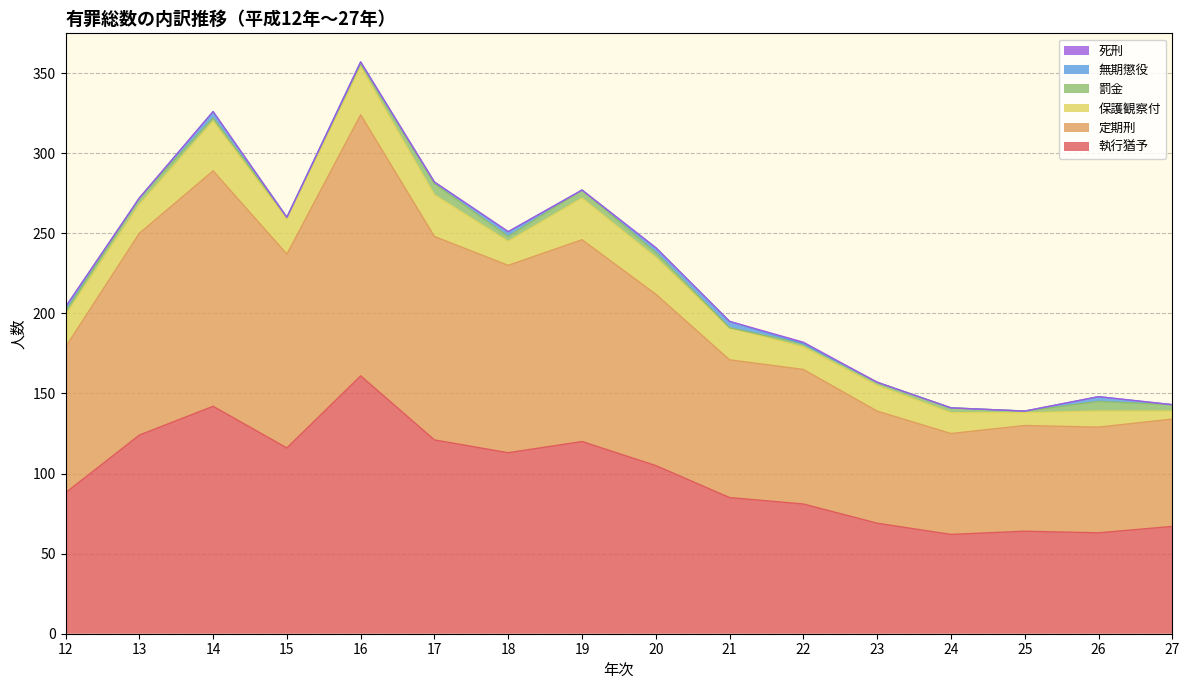

How many distinct data groups are displayed?

6